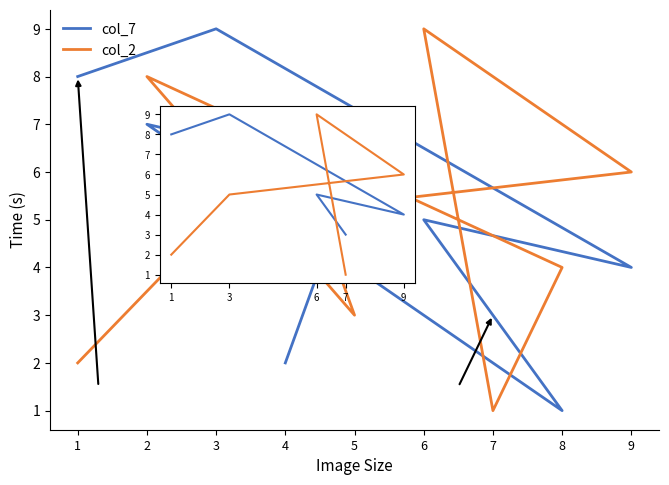

What is the difference between the maximum and minimum values in the col_7 series?

8